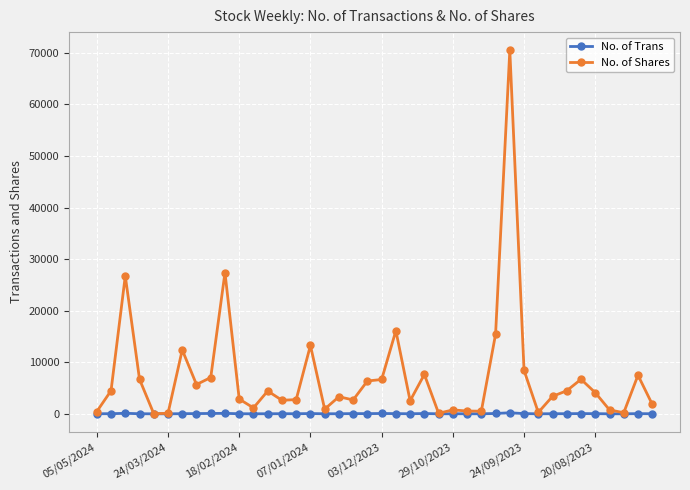

Which series has the widest spread of values?

No. of Shares